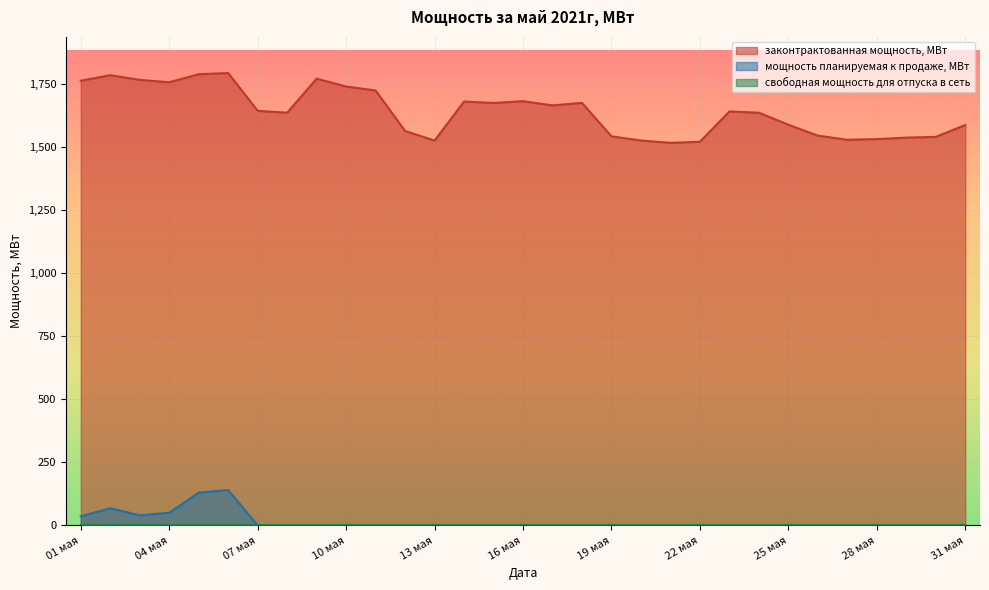

Reading left to right, list all the values displayed in this chart.

законтрактованная мощность, МВт: 01 мая=1762.3	02 мая=1784.1	03 мая=1765.7	04 мая=1756.2	05 мая=1788.1	06 мая=1792.5	07 мая=1642.9	08 мая=1635.4	09 мая=1770.3	10 мая=1739.3	11 мая=1723.6	12 мая=1563.0	13 мая=1525.1	14 мая=1679.6	15 мая=1674.1	16 мая=1681.2	17 мая=1664.6	18 мая=1674.4	19 мая=1541.7	20 мая=1525.3	21 мая=1516.0	22 мая=1520.3	23 мая=1640.5	24 мая=1635.5	25 мая=1587.9	26 мая=1544.6	27 мая=1528.2	28 мая=1531.0	29 мая=1536.7	30 мая=1539.7	31 мая=1586.7
мощность планируемая к продаже, МВт: 01 мая=36.0	02 мая=68.0	03 мая=40.0	04 мая=50.0	05 мая=130.0	06 мая=140.0	07 мая=0.0	08 мая=0.0	09 мая=0.0	10 мая=0.0	11 мая=0.0	12 мая=0.0	13 мая=0.0	14 мая=0.0	15 мая=0.0	16 мая=0.0	17 мая=0.0	18 мая=0.0	19 мая=0.0	20 мая=0.0	21 мая=0.0	22 мая=0.0	23 мая=0.0	24 мая=0.0	25 мая=0.0	26 мая=0.0	27 мая=0.0	28 мая=0.0	29 мая=0.0	30 мая=0.0	31 мая=0.0